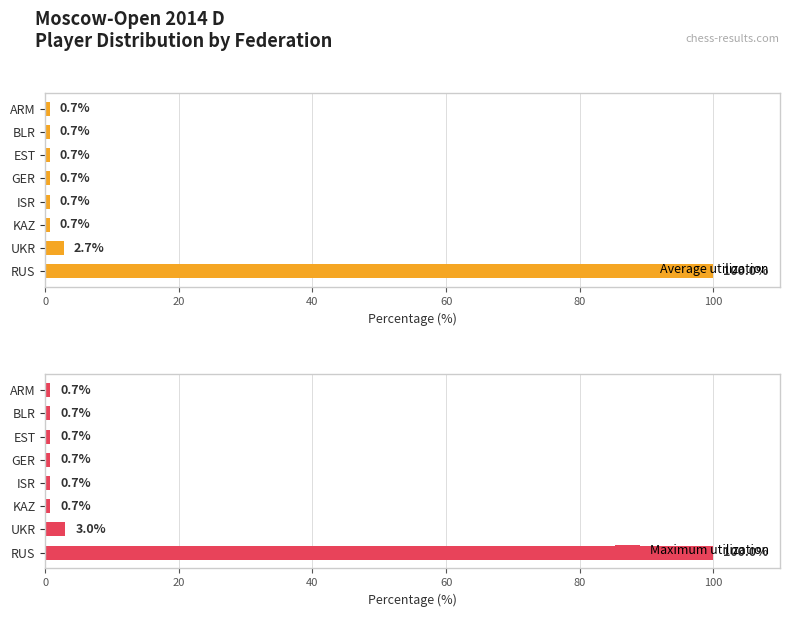

List the series in order of their peak value, lowest first.

Average utilization, Maximum utilization